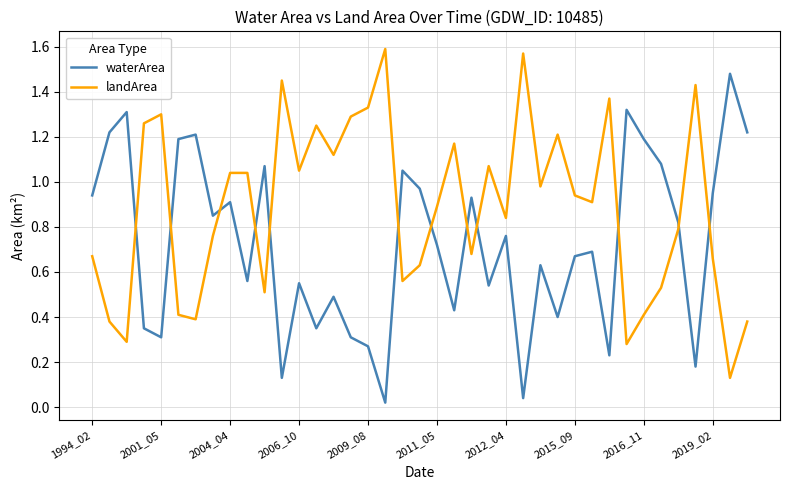

After their last crossing, which series has the higher values: landArea or waterArea?

waterArea